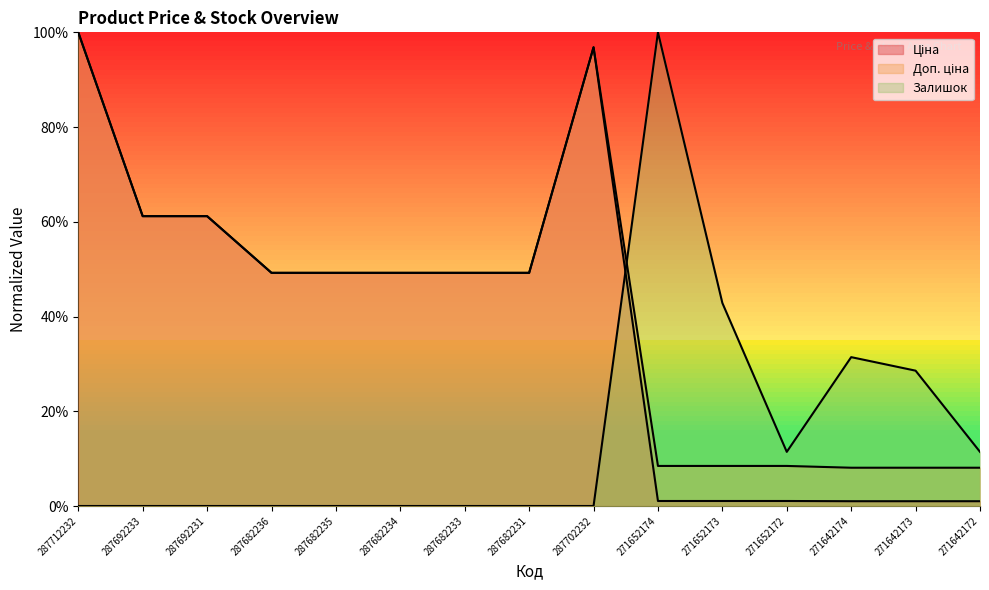

Is it true that Залишок equals 1.8 at 271652174?

False